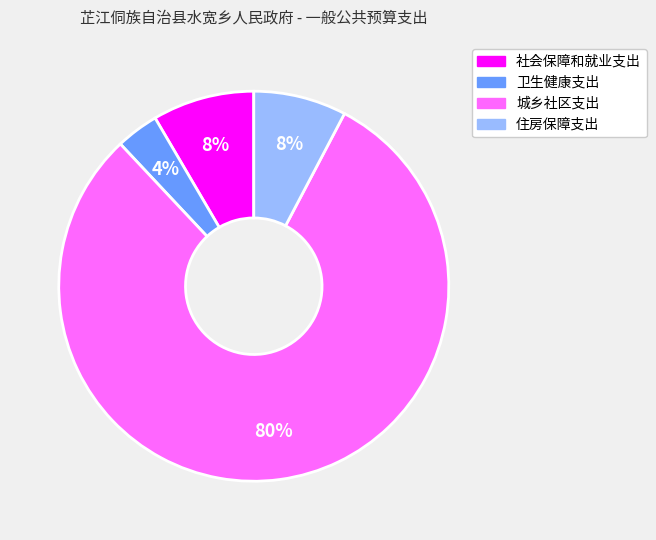

Which has a higher value, 卫生健康支出 or 社会保障和就业支出?

社会保障和就业支出